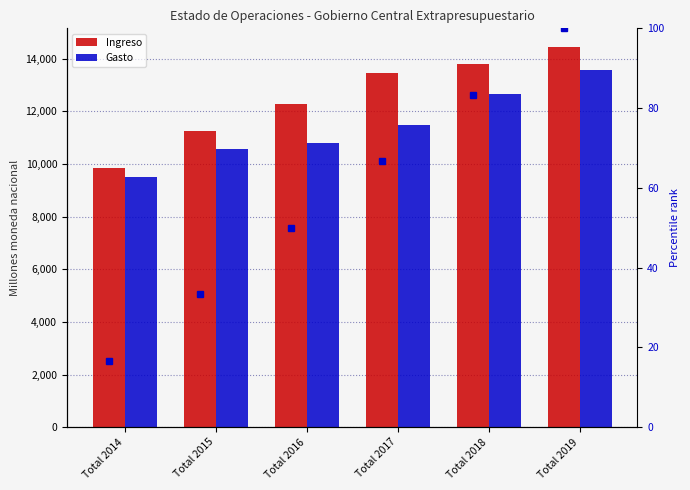

Where is Gasto nearest to the value 11539?

Total 2017